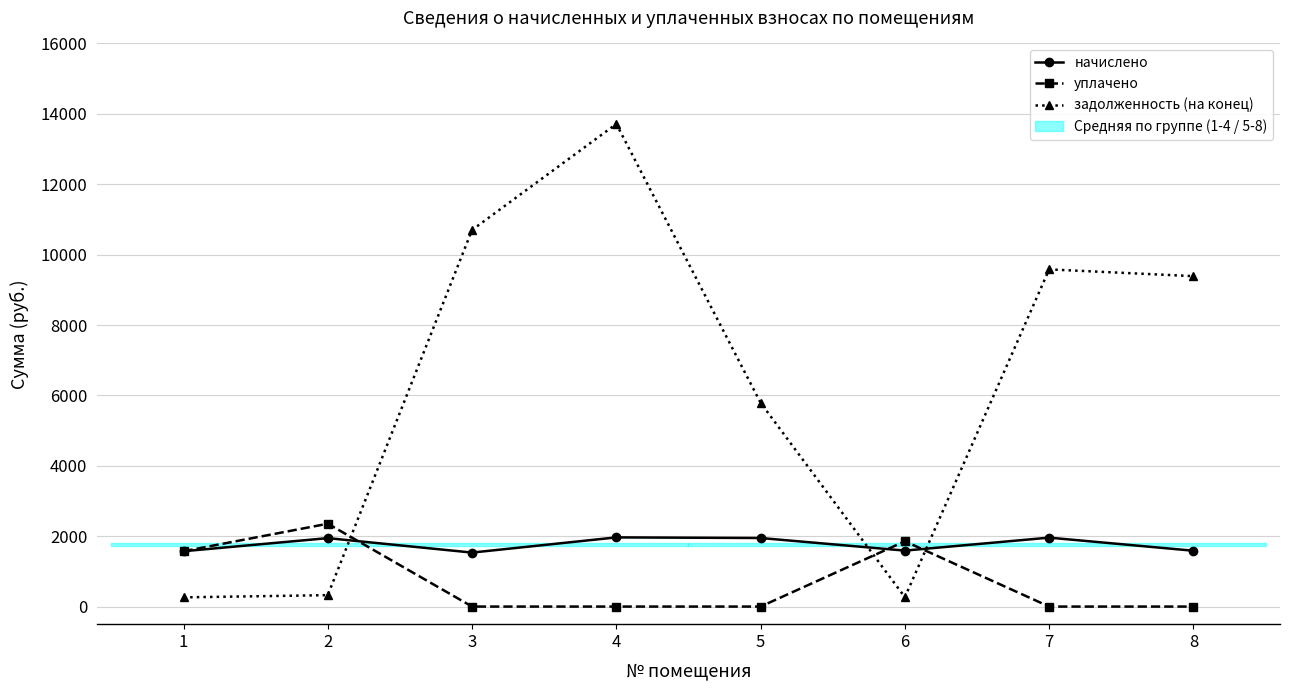

Which series ends up on top after the final intersection of начислено and задолженность (на конец)?

задолженность (на конец)